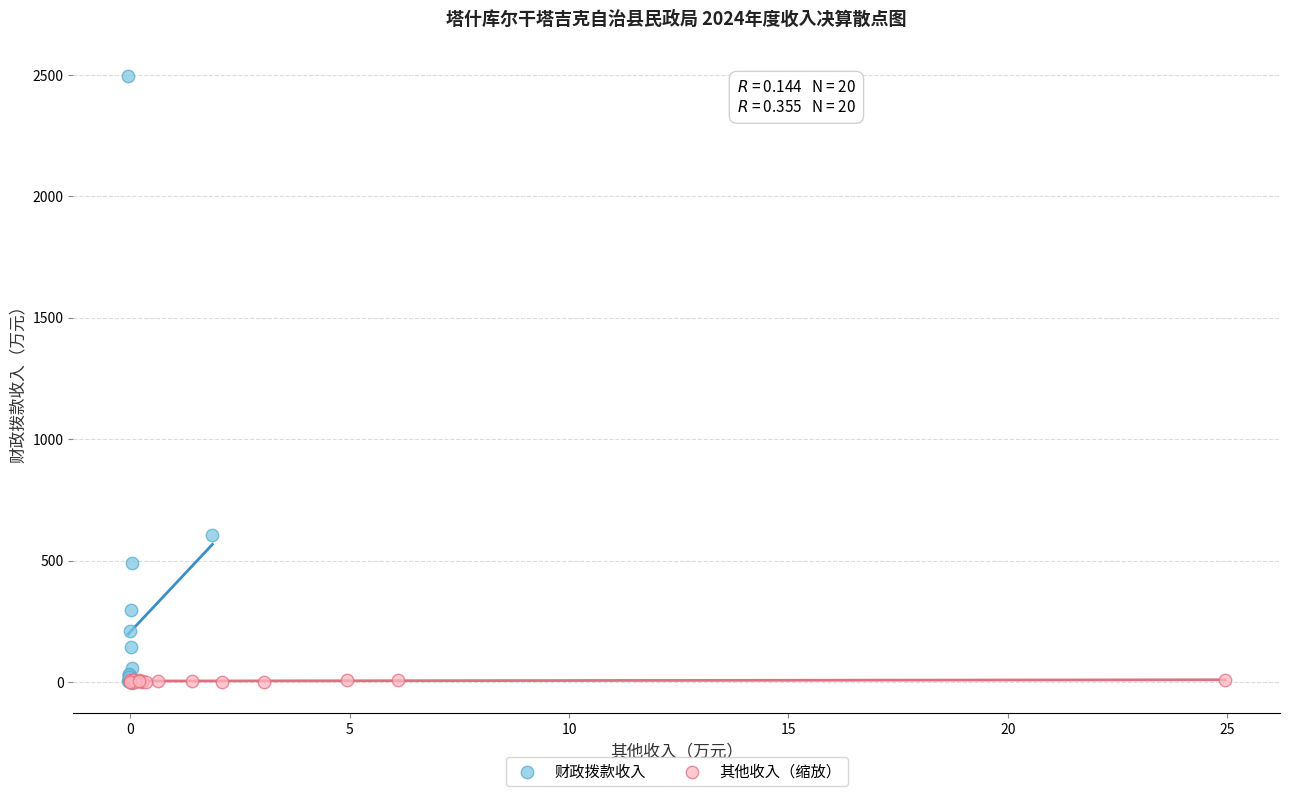

Which series reaches the maximum Y coordinate?

财政拨款收入